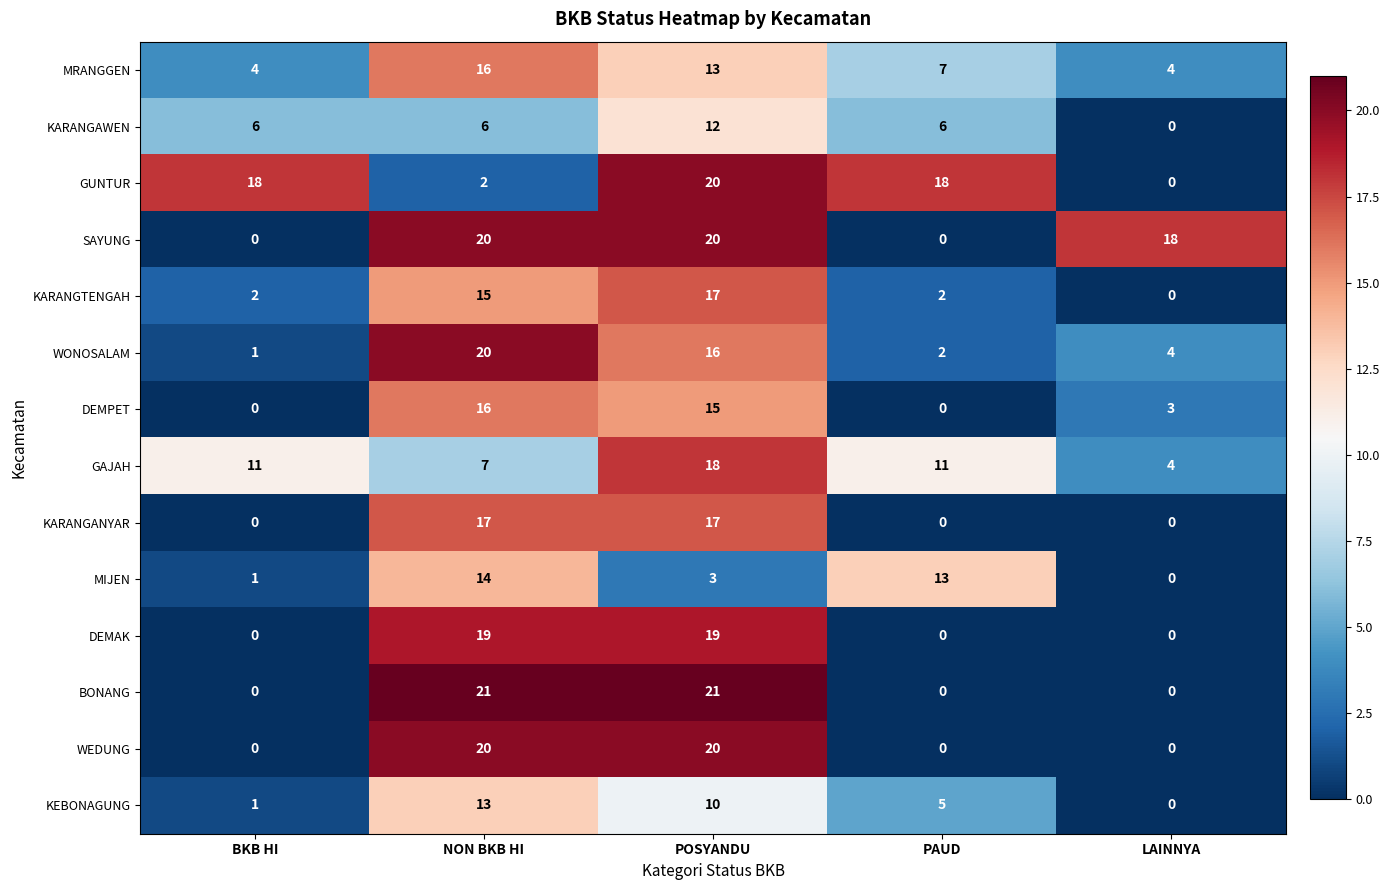

Count the number of data series in this chart.

14